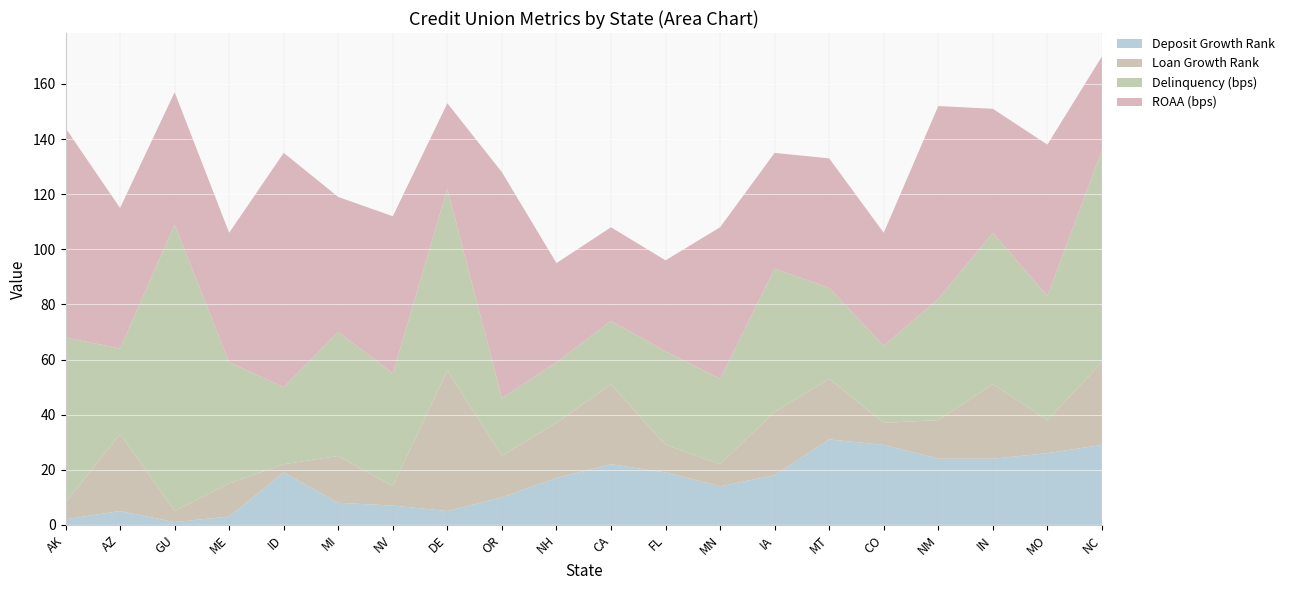

Reading left to right, extract all data points from this chart.

Deposit Growth Rank: 2	5	1	3	19	8	7	5	10	17	22	19	14	18	31	29	24	24	26	29
Loan Growth Rank: 6	28	4	12	3	17	7	51	15	20	29	10	8	23	22	8	14	27	12	30
Delinquency (bps): 60	31	104	44	28	45	41	66	21	22	23	34	31	52	33	28	44	55	45	77
ROAA (bps): 76	51	48	47	85	49	57	31	82	36	34	33	55	42	47	41	70	45	55	34